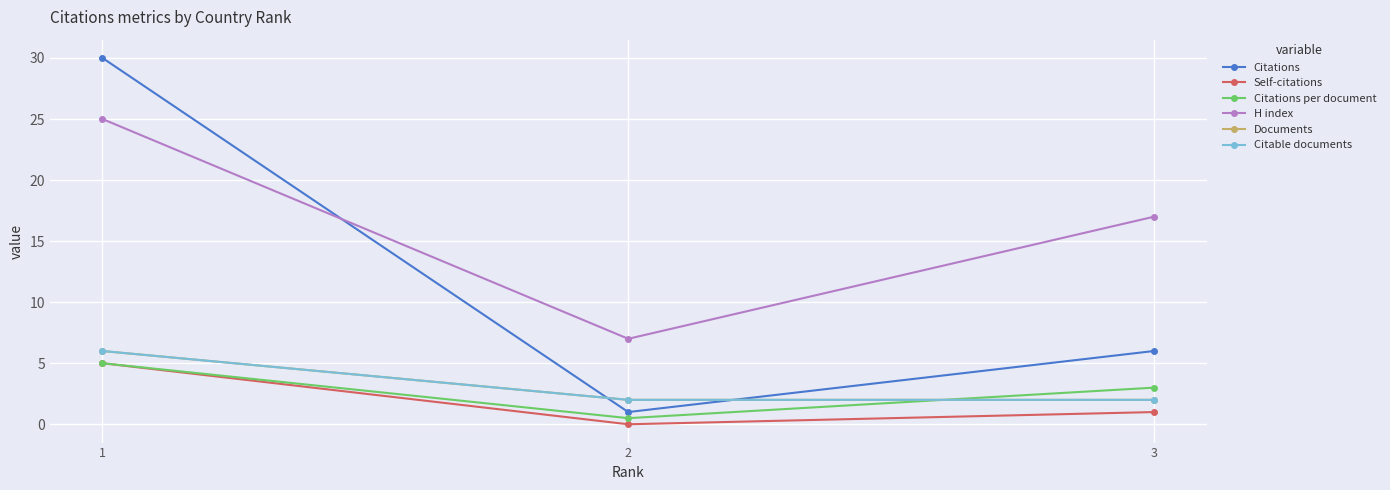

At 1, list the series in order from smallest to largest.

Self-citations, Citations per document, Documents, Citable documents, H index, Citations